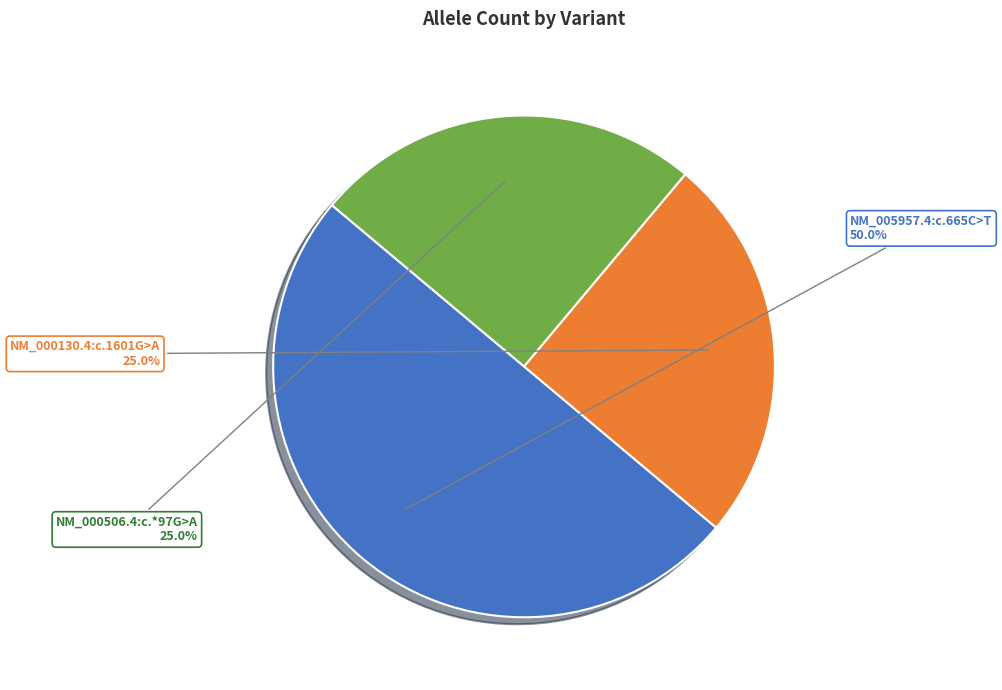

The NM_000130.4:c.1601G>A slice represents 36% of the pie. True or false?

False